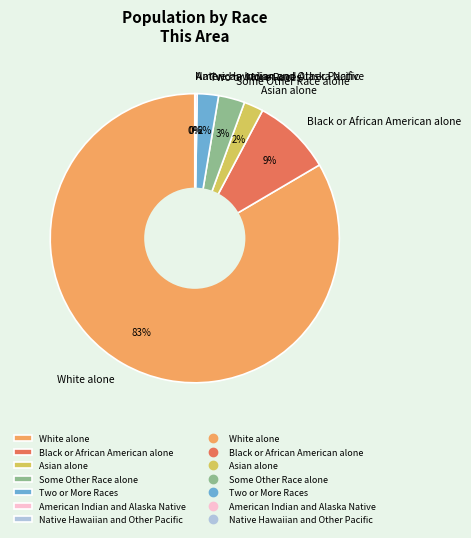

Which has a higher value, Two or More Races or Some Other Race alone?

Some Other Race alone